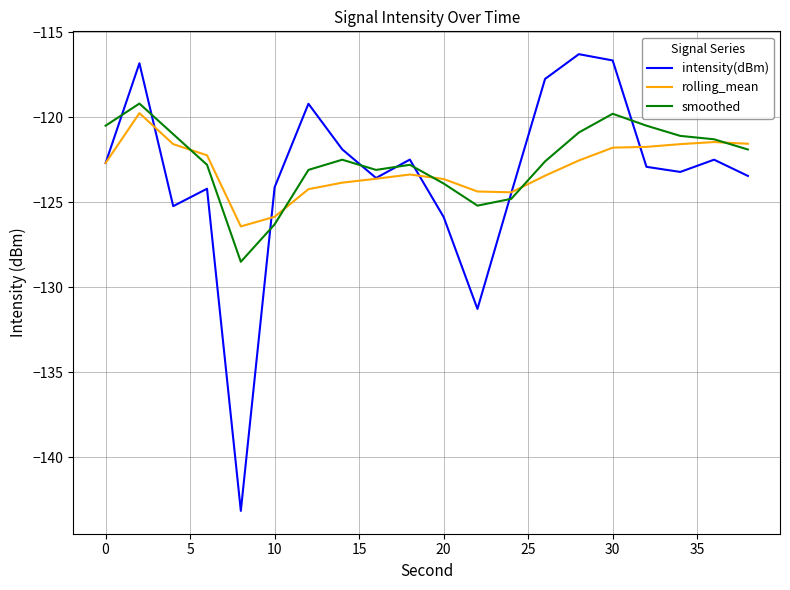

True or false: intensity(dBm) has more than 0 points higher than both neighbors.

True